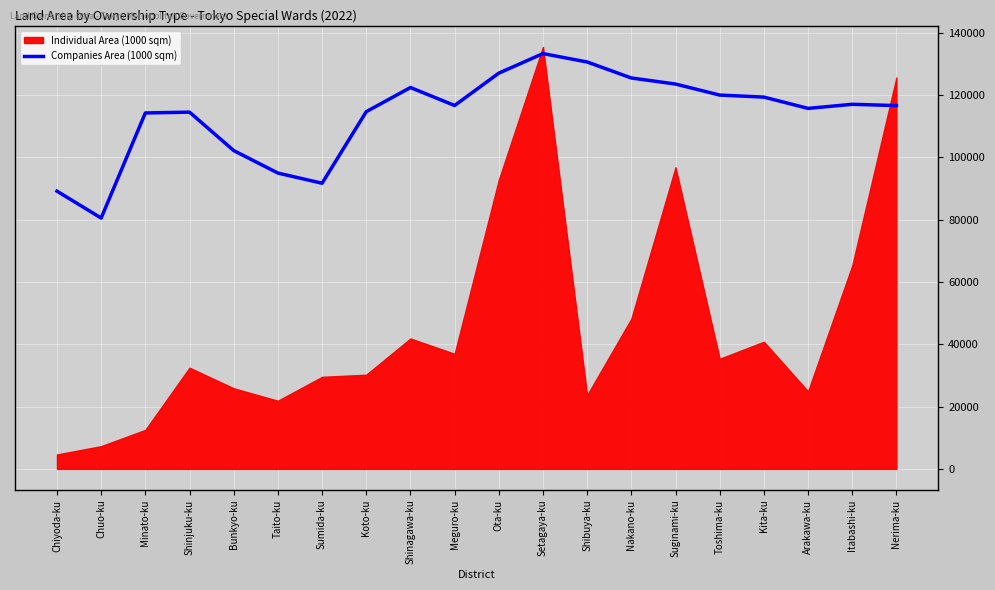

What is the change in value from Koto-ku to Suginami-ku?

+8874.2